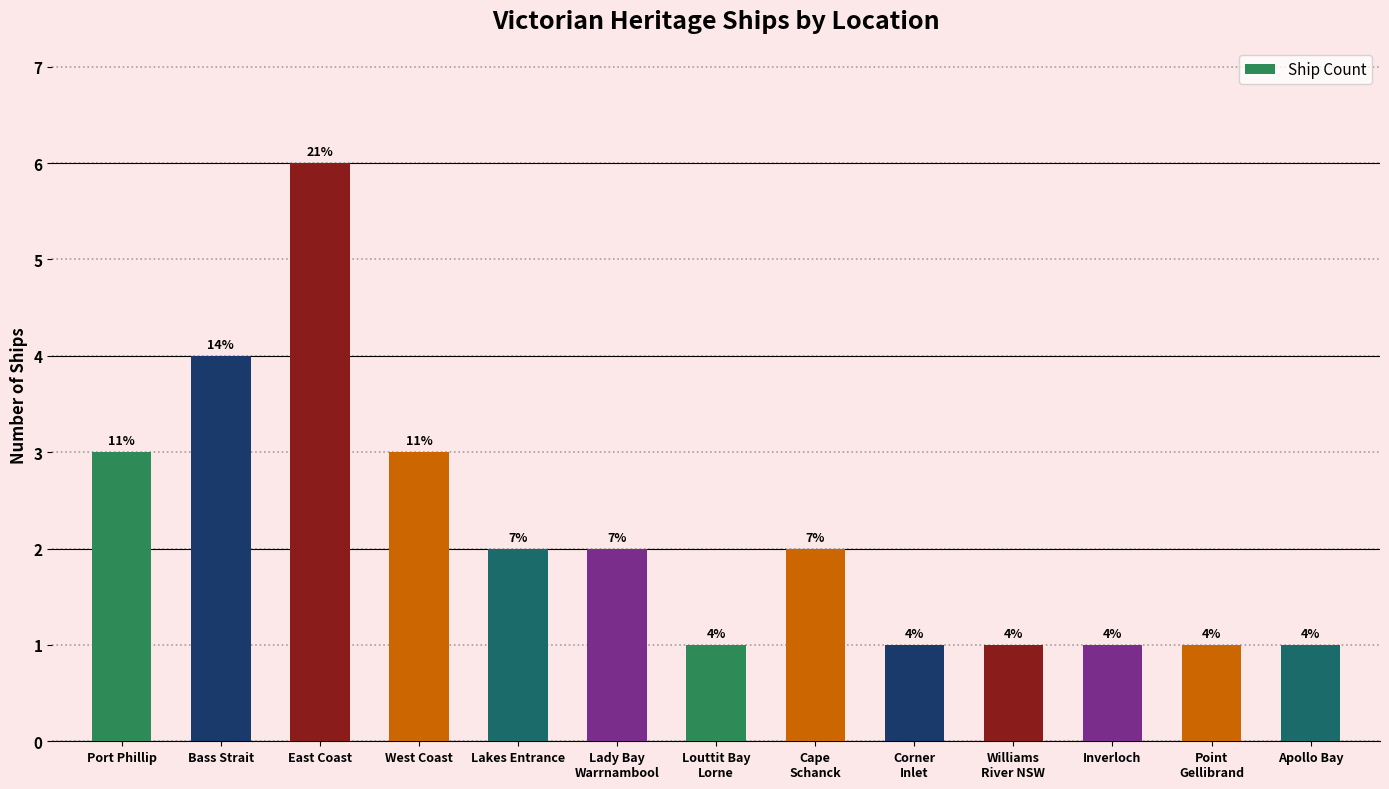

How many bars are there in total?

13